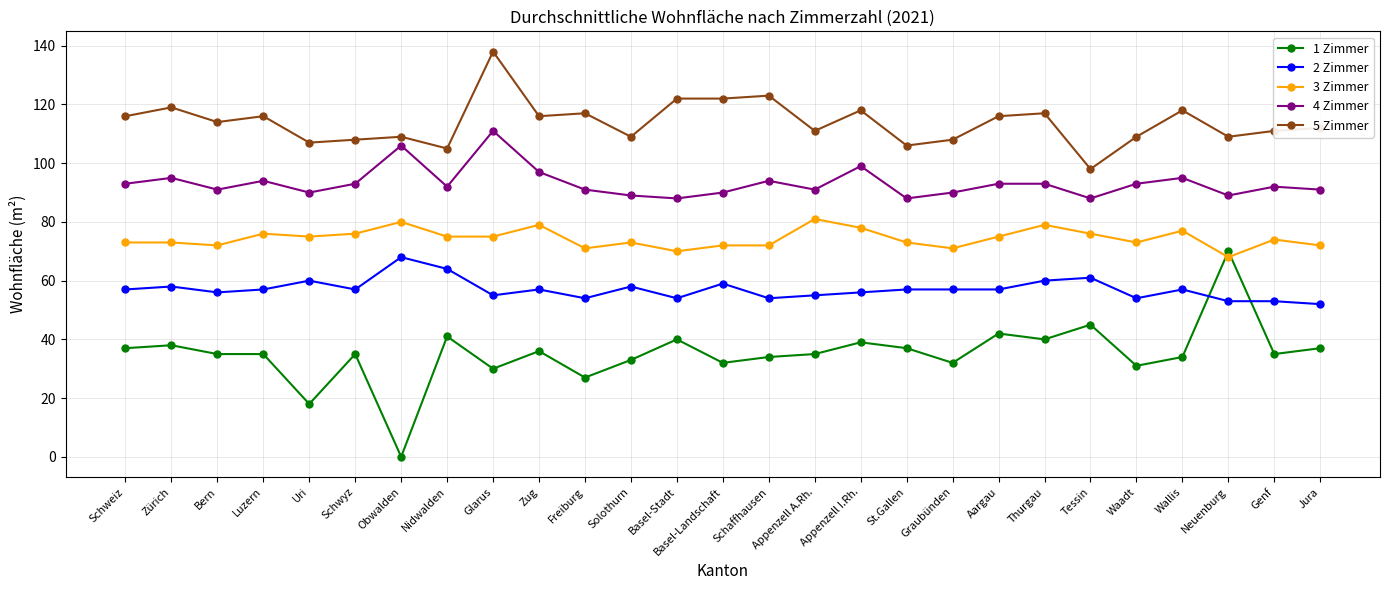

What is the approximate value of 1 Zimmer at Graubünden, to the nearest 10?

30